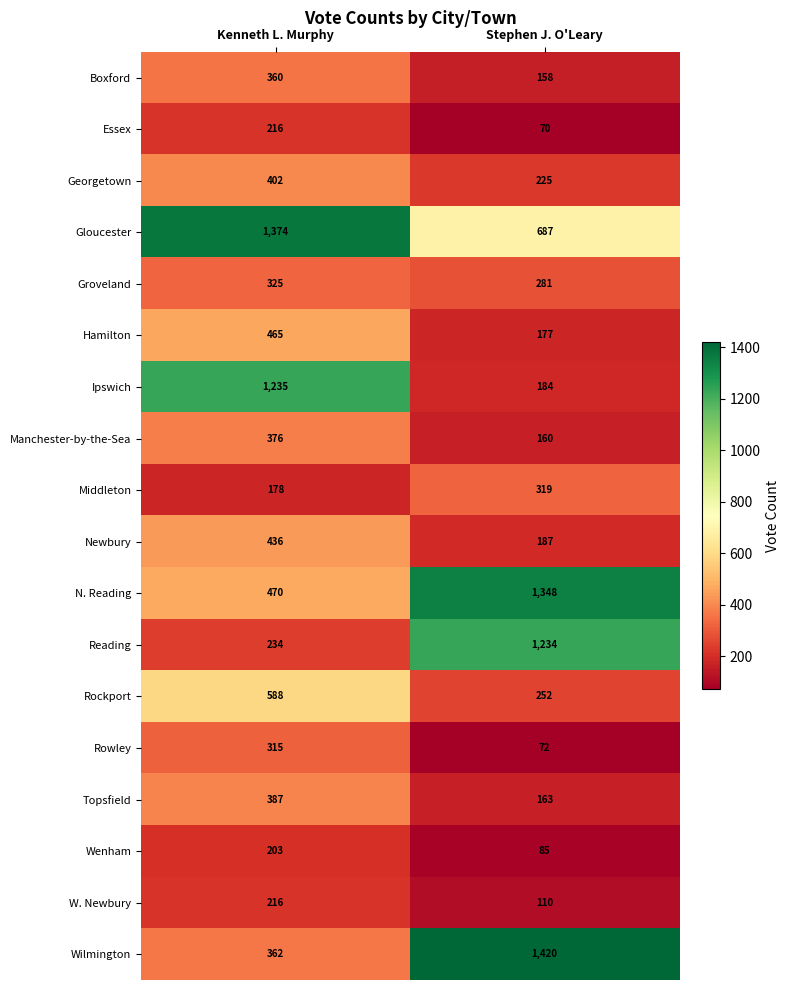

Between Kenneth L. Murphy and Stephen J. O'Leary, which series saw the biggest shift?

Wilmington